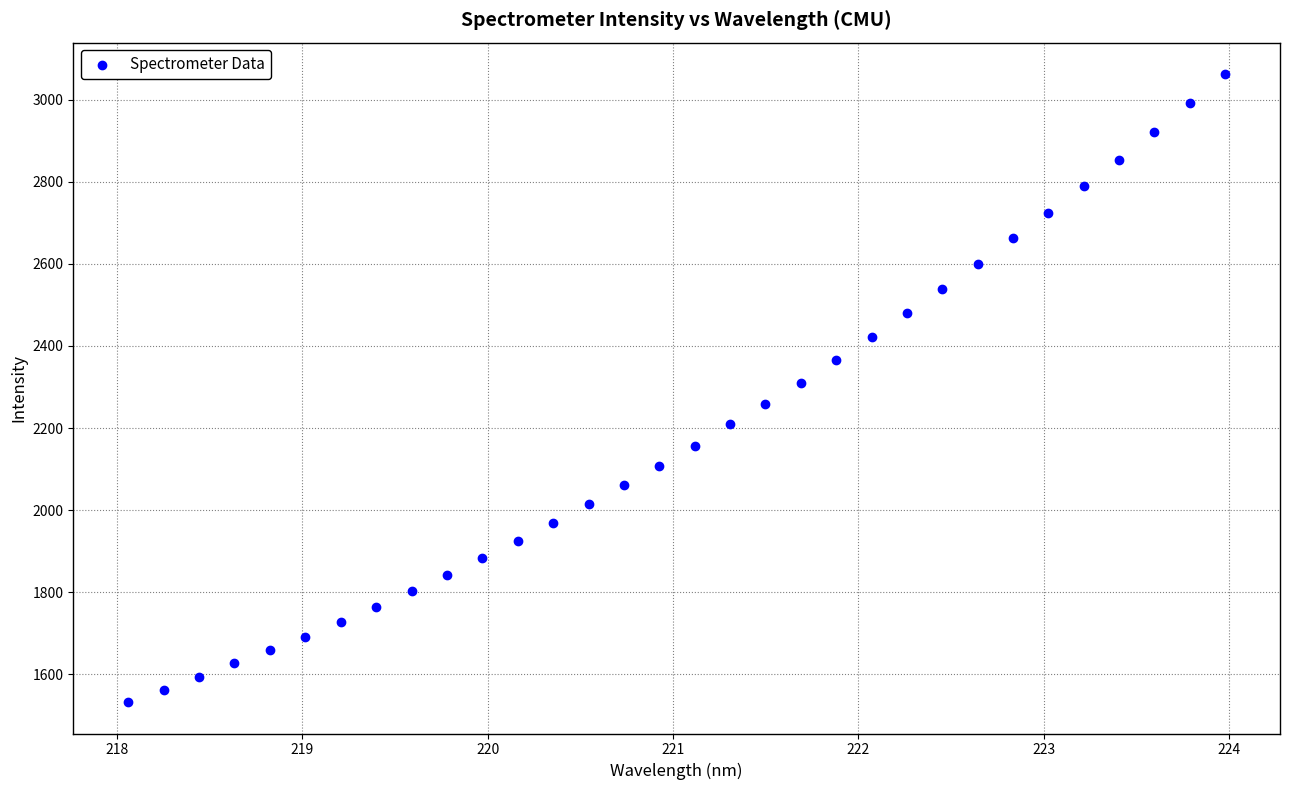

What is the range of Y values (max minus min)?

1530.2